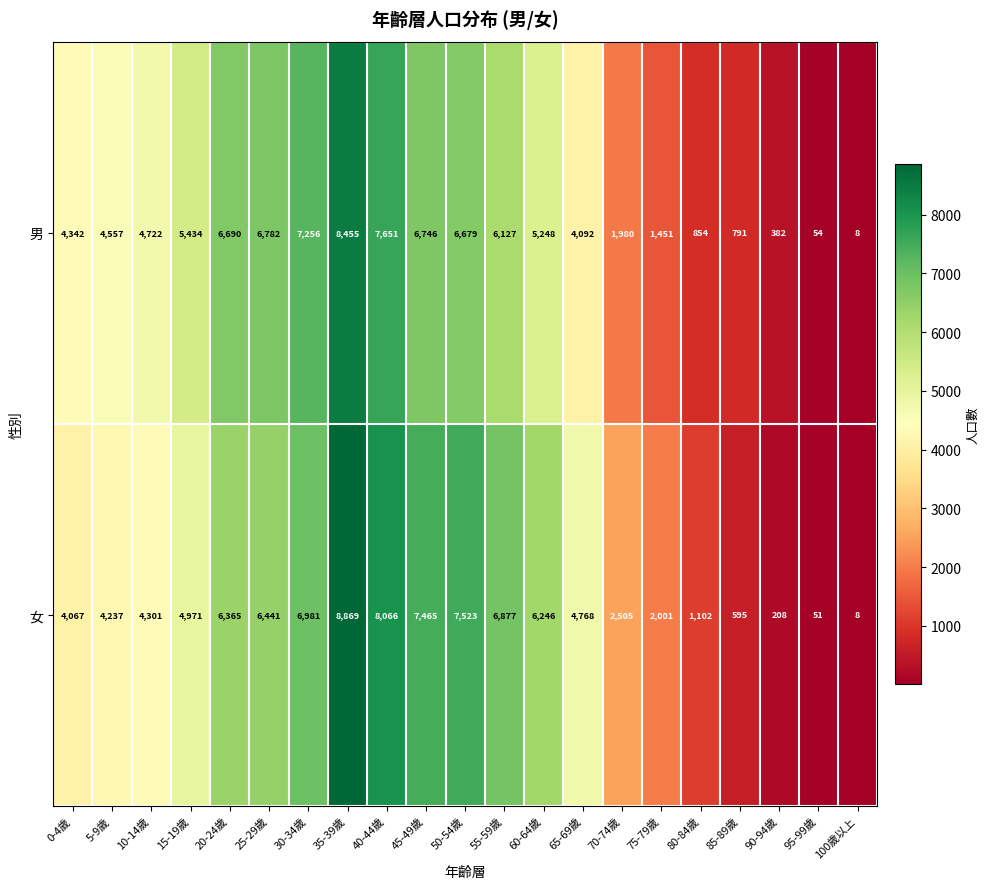

What is the total value across all series at 25-29歲?

13223